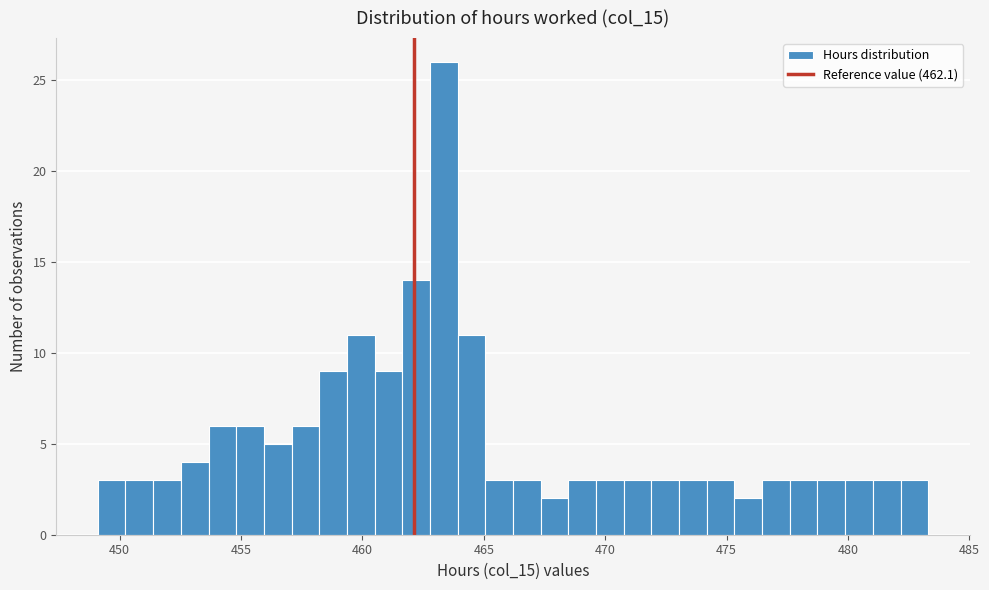

Read against the x-axis, roughly where is the centre of the tallest bar?

463.5